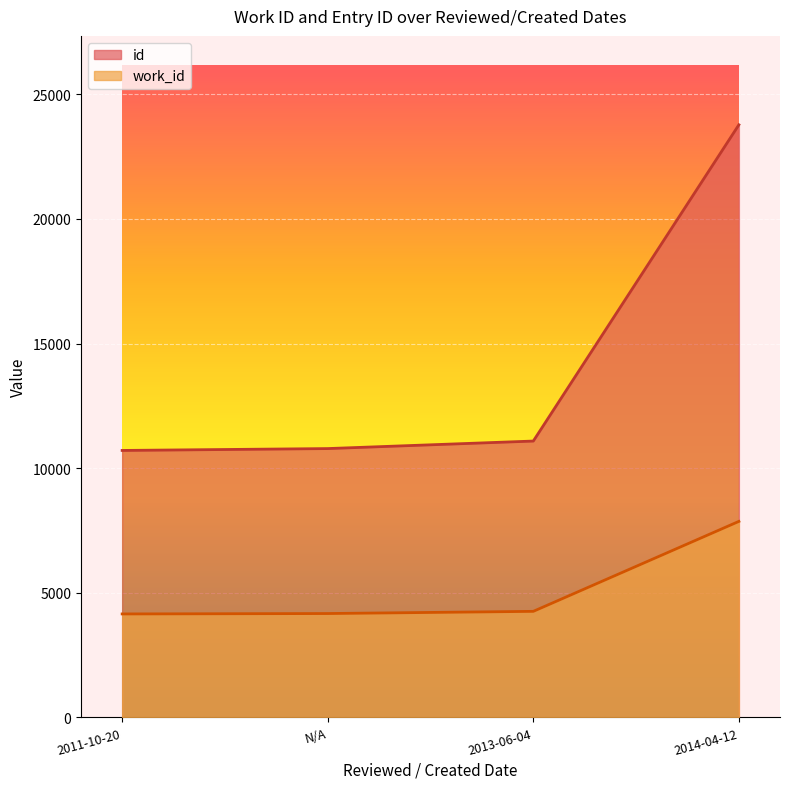

What is the label of the 4th point from the left?

2014-04-12